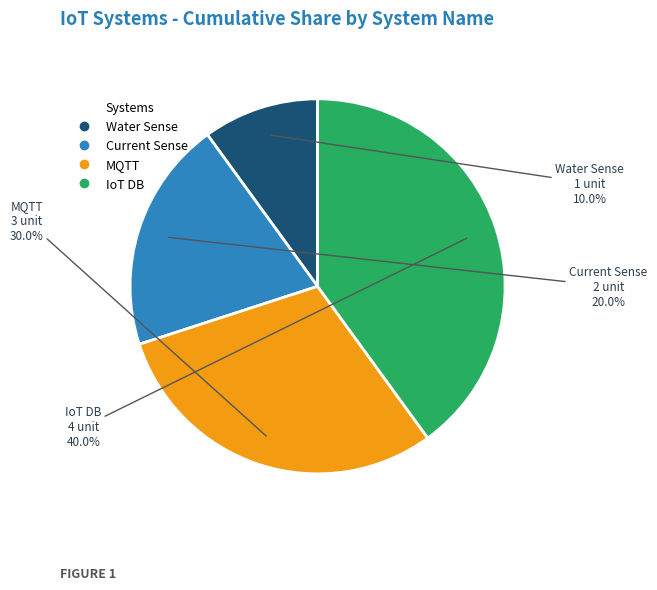

The Current Sense slice represents 20% of the pie. True or false?

True